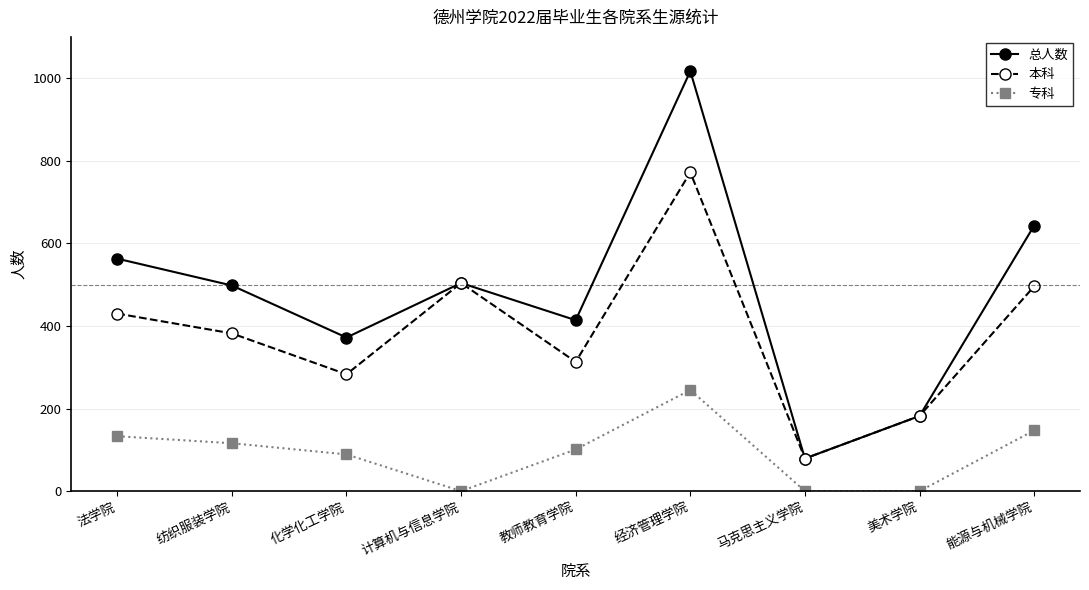

At how many categories does at least one series exceed 950?

1